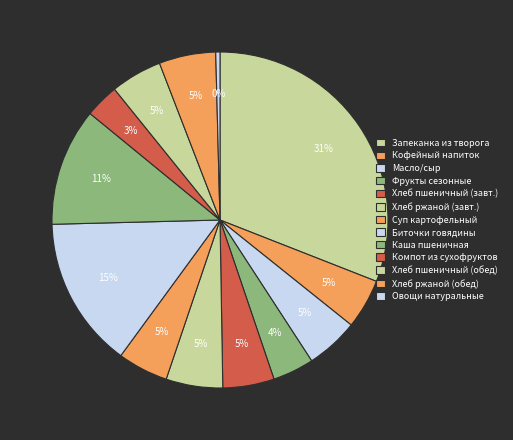

How many segments does this pie chart have?

13